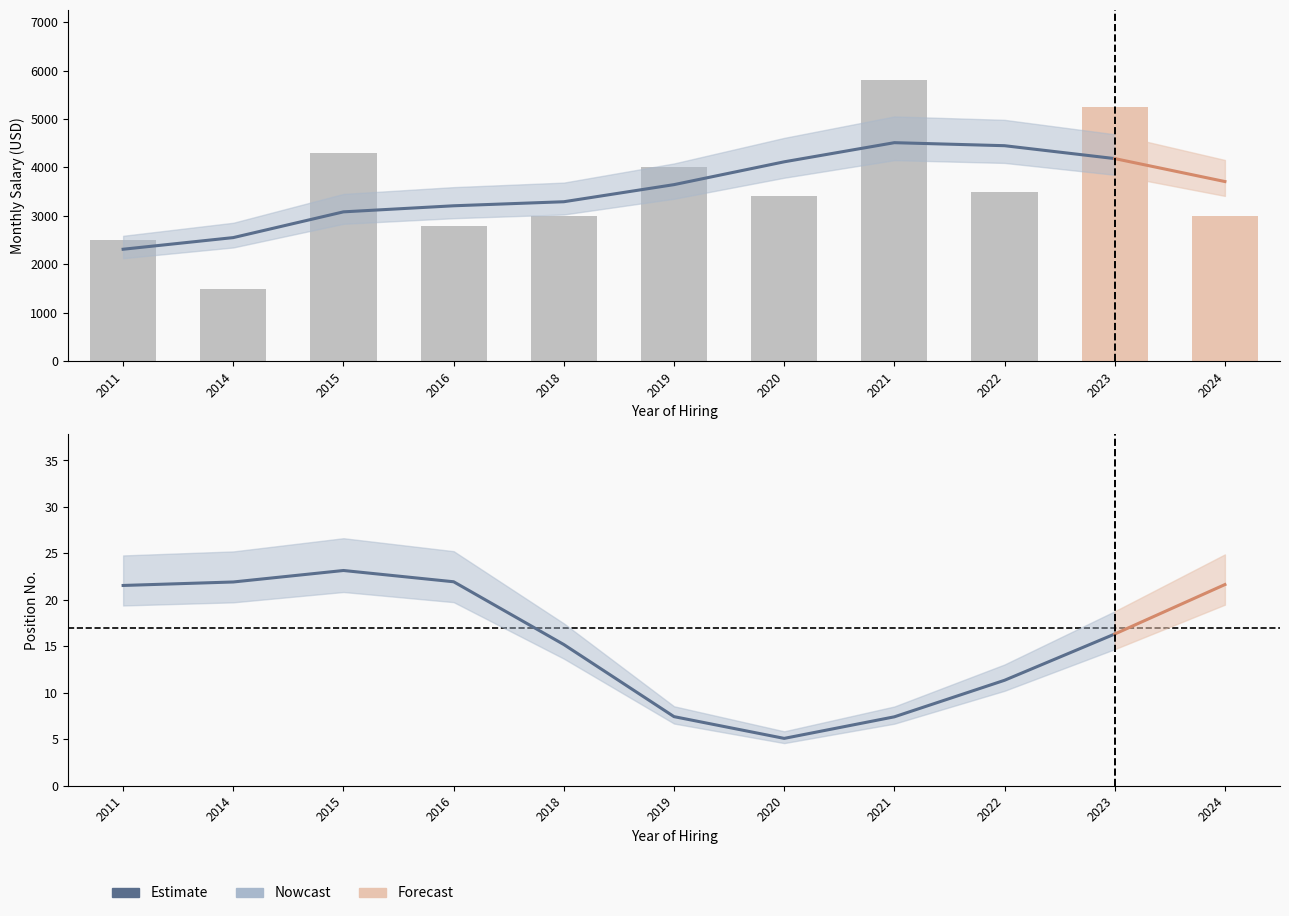

Is it true that the value at 2014 is 1500?

True